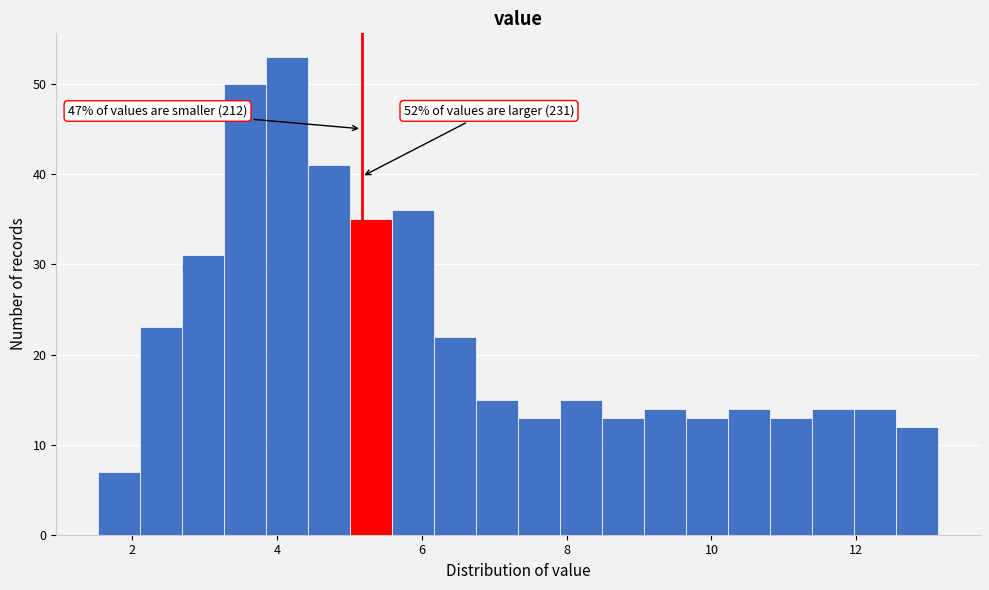

Read against the x-axis, roughly where is the centre of the tallest bar?

4.2